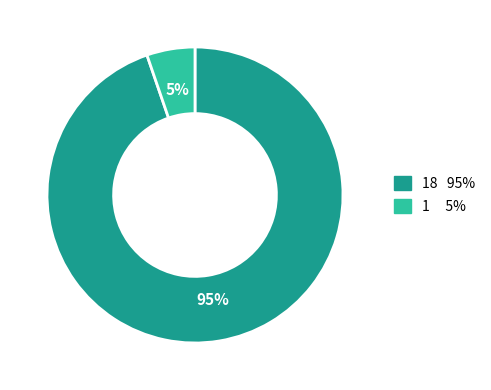

To the nearest percent, what is the average slice percentage?

50%